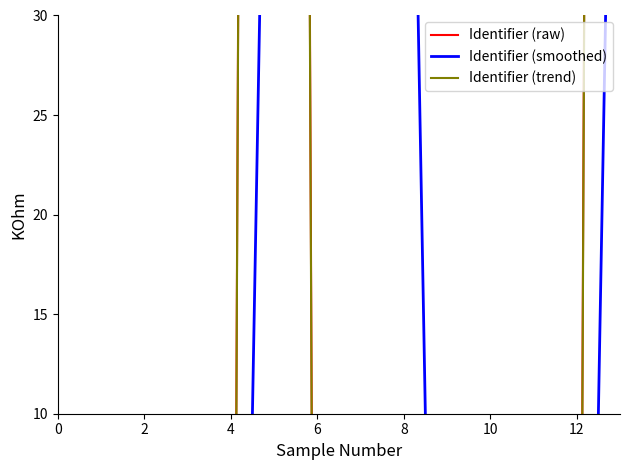

At which label does Identifier (smoothed) reach its peak?

13